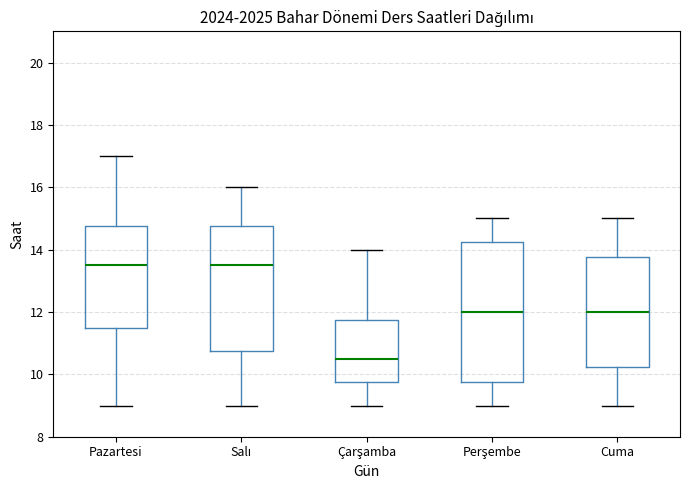

Reading left to right, read every box against the y-axis: the position of its median line, the range the box covers, and the ends of its whiskers. The values are not printed on the chart, so give them approximately, as read against the axis.

Pazartesi: median 13.6, box 11.6 to 14.8, whiskers 9.0 to 17.0
Salı: median 13.6, box 10.8 to 14.8, whiskers 9.0 to 16.0
Çarşamba: median 10.6, box 9.8 to 11.8, whiskers 9.0 to 14.0
Perşembe: median 12.0, box 9.8 to 14.2, whiskers 9.0 to 15.0
Cuma: median 12.0, box 10.2 to 13.8, whiskers 9.0 to 15.0